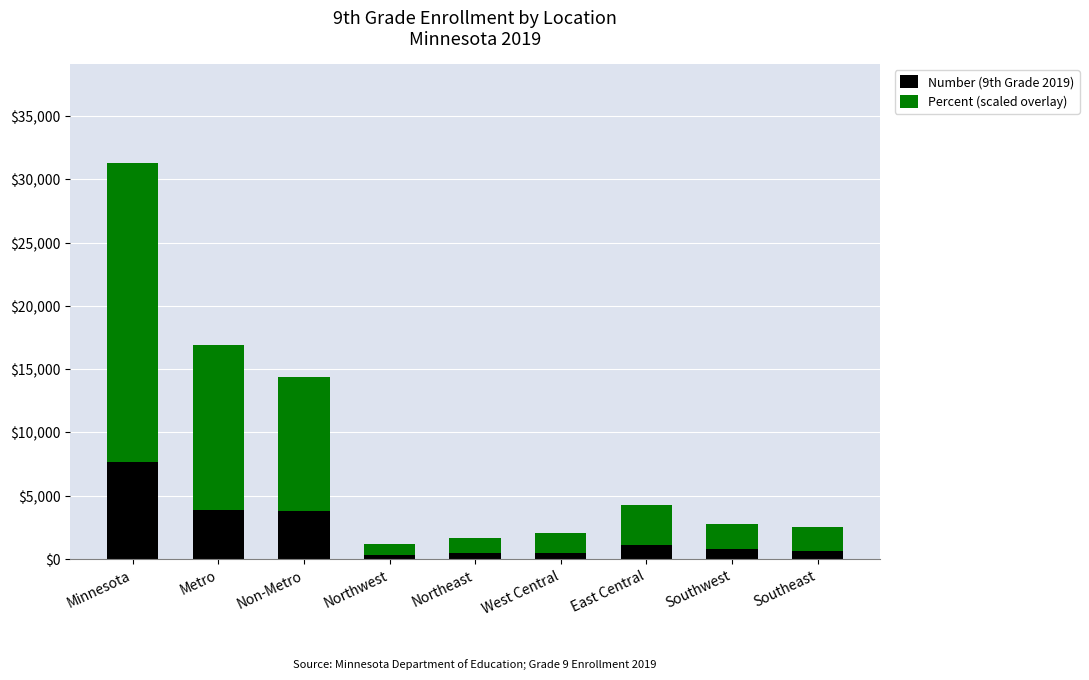

What is the total value across all series at Northwest?

1186.0